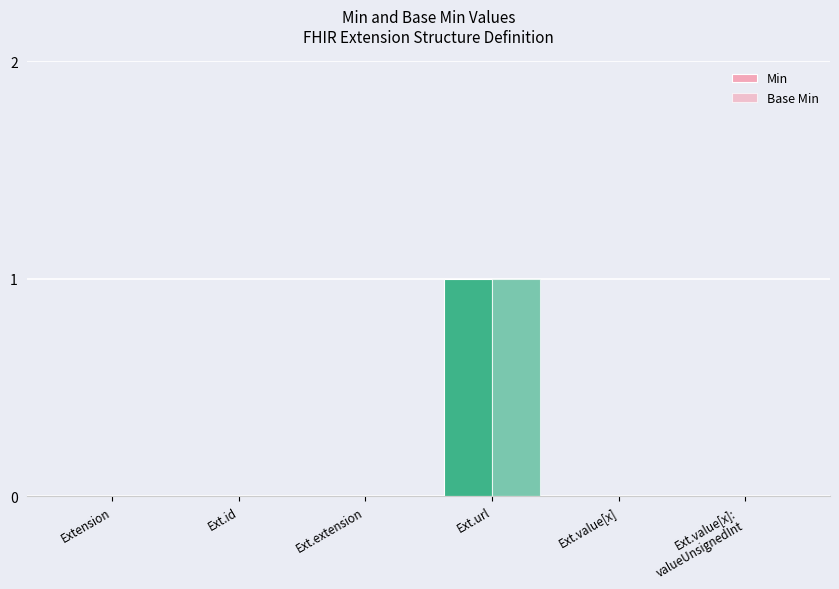

What is the difference between the maximum and minimum values in the Base Min series?

1